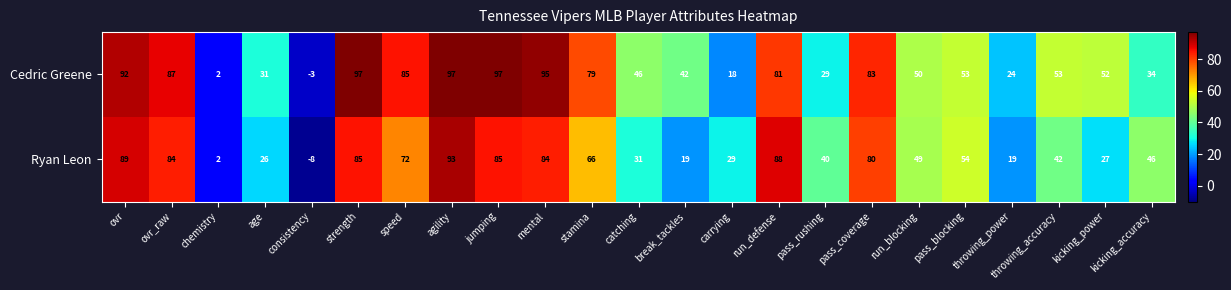

What is the total value across all series at kicking_accuracy?

80